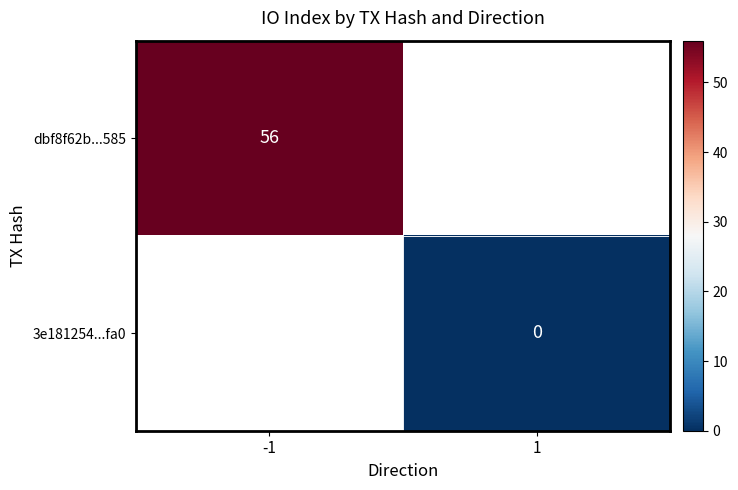

True or false: dbf8f62b...585 has a value of 56 at -1.

True